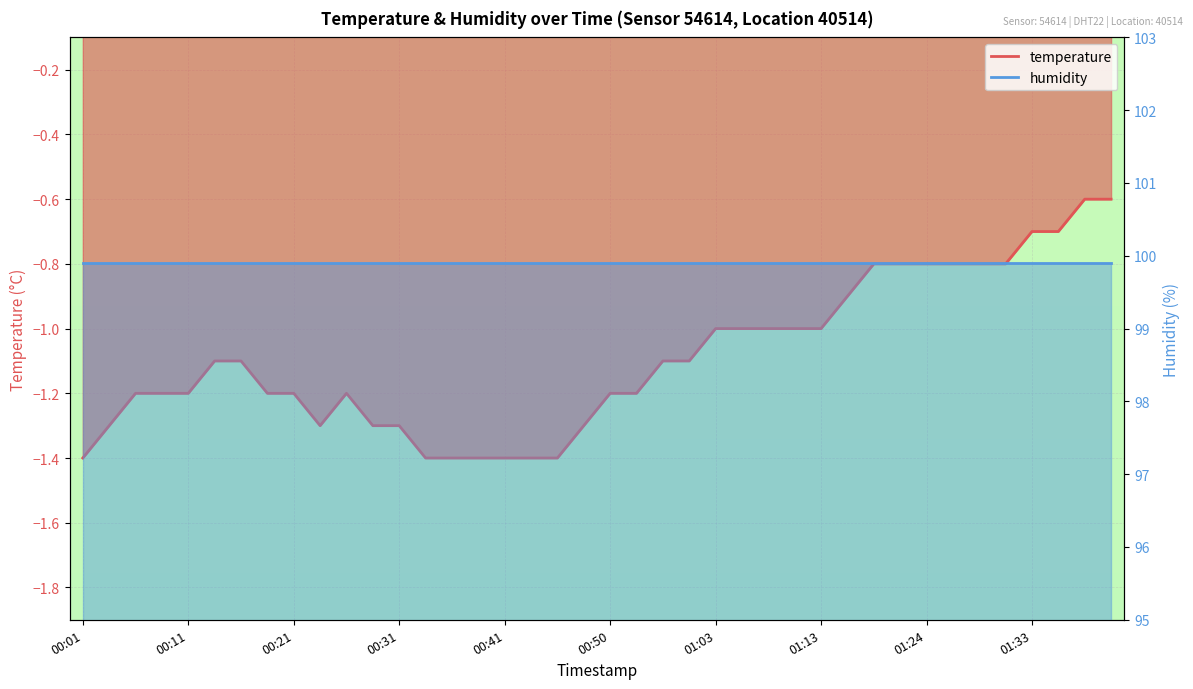

What is the change in value from 00:43 to 01:08?

+0.4